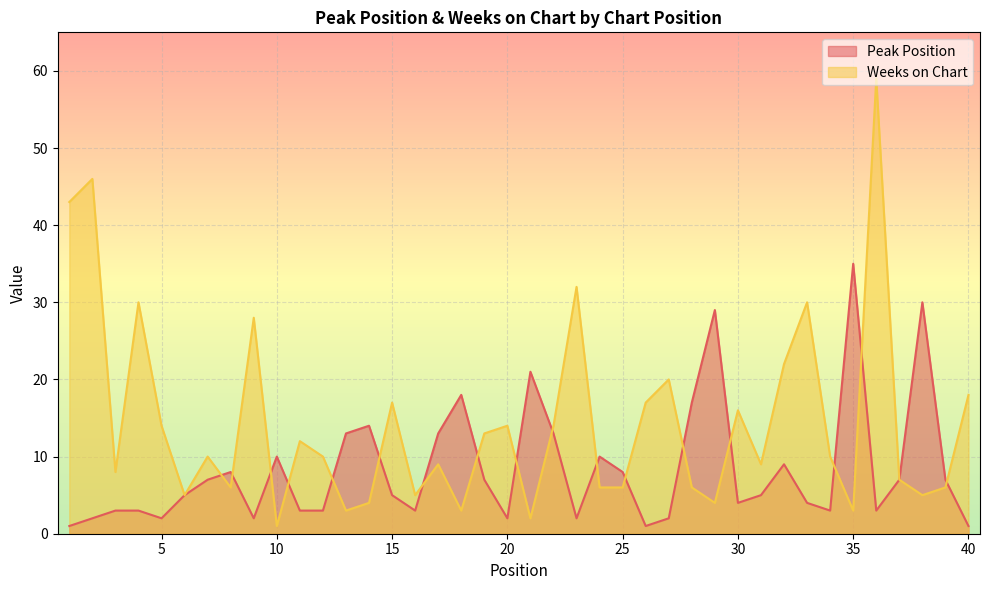

How many lines are shown in the chart?

2